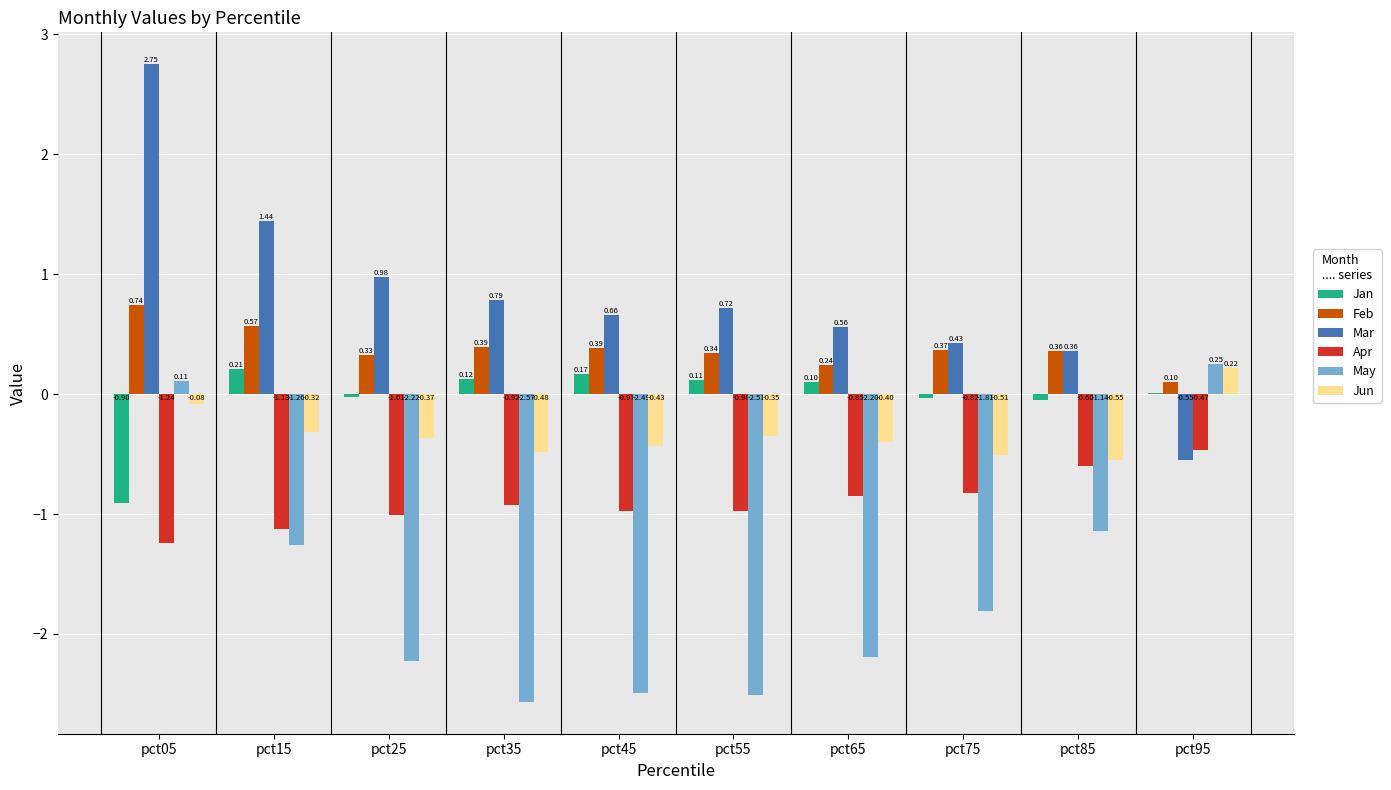

Which series changed the most between pct05 and pct65?

May